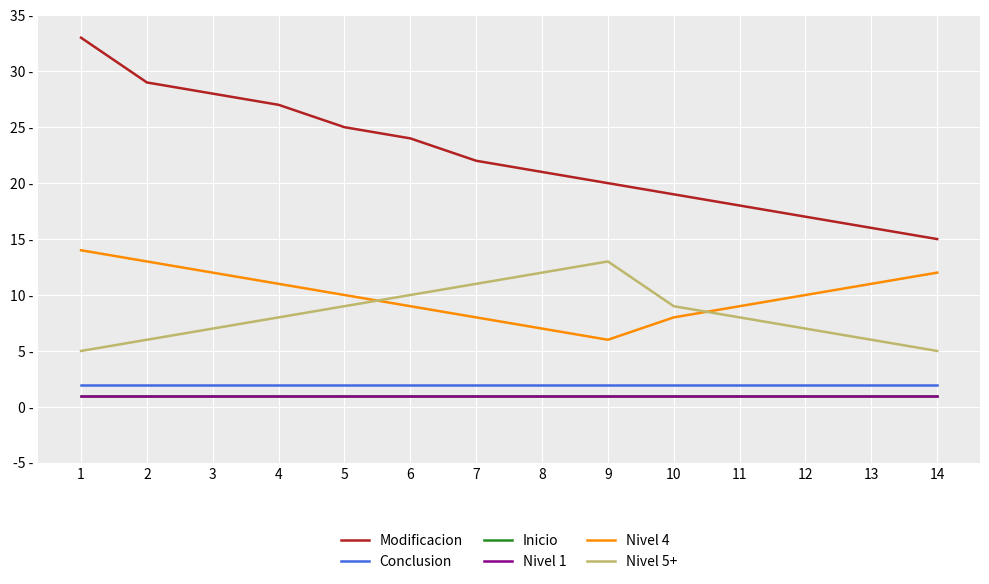

Does the chart have visible grid lines?

Yes